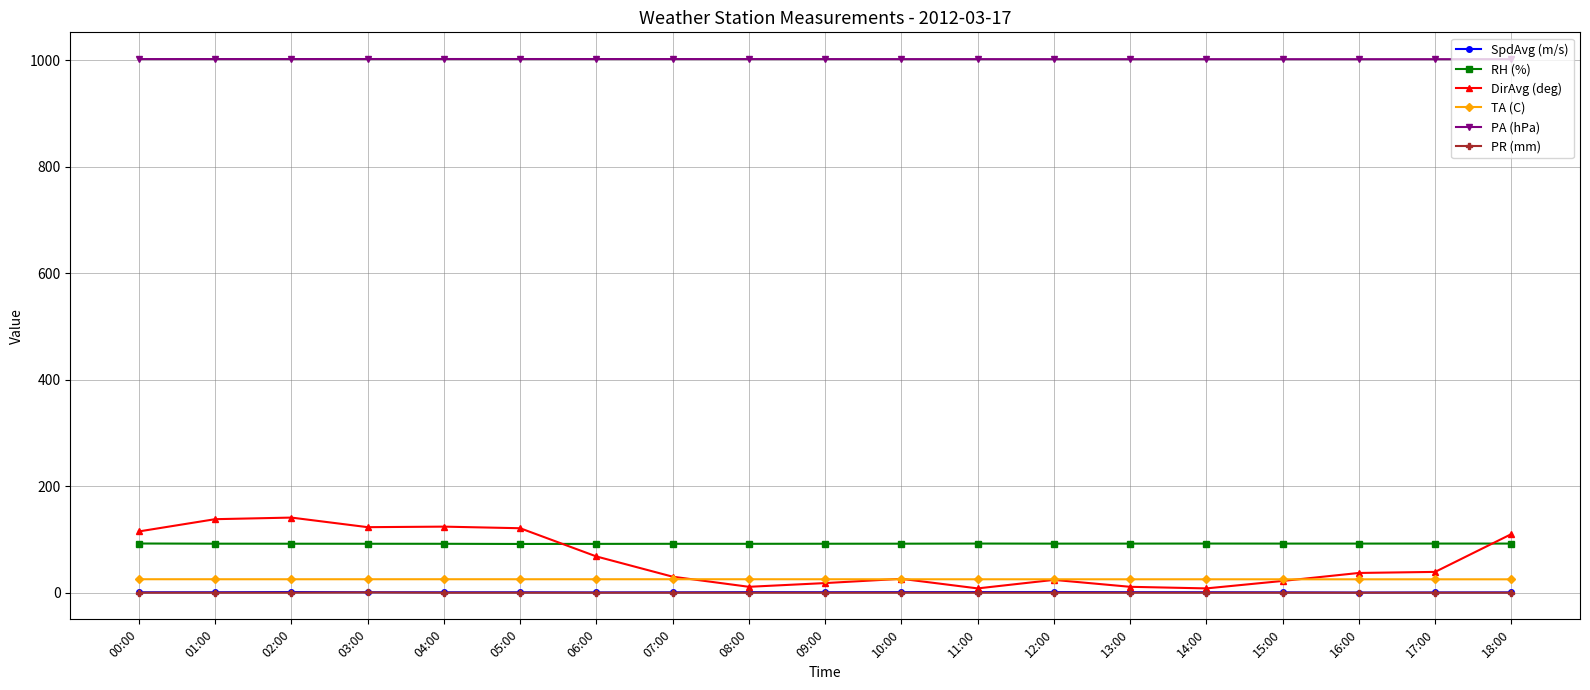

True or false: SpdAvg (m/s) has more than 0 interior local peaks.

True